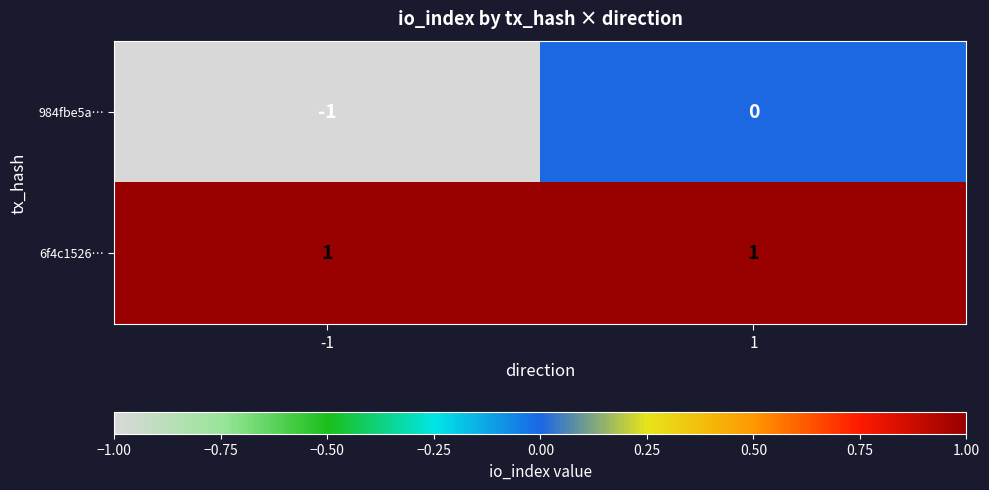

What is the total value across all series at 1?

1